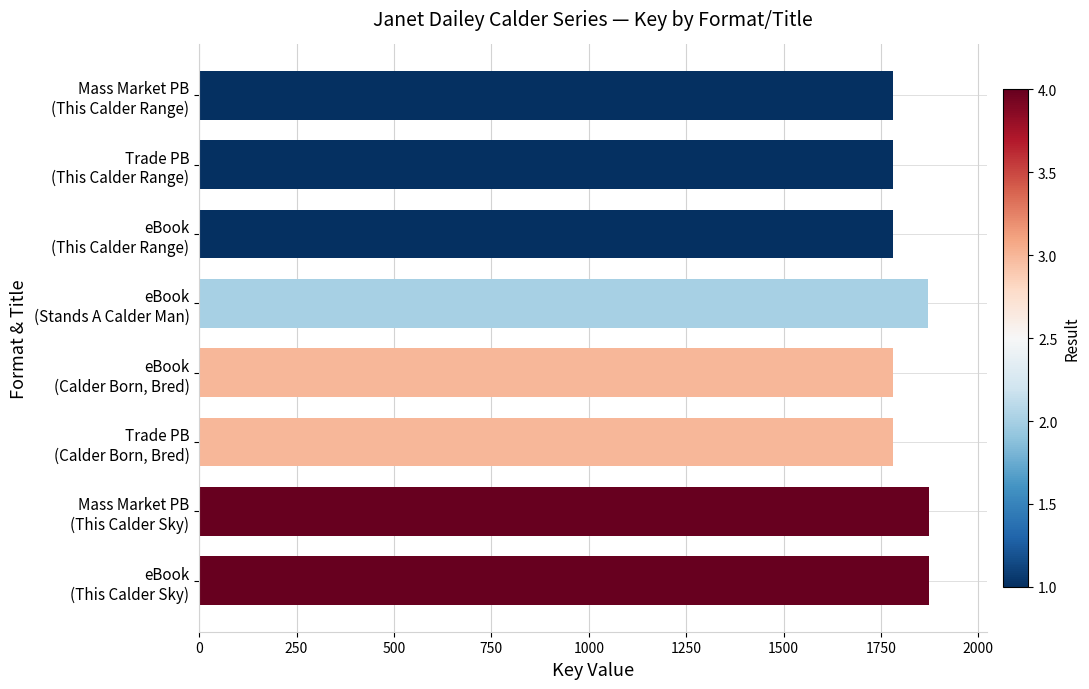

What is the average value?

1815